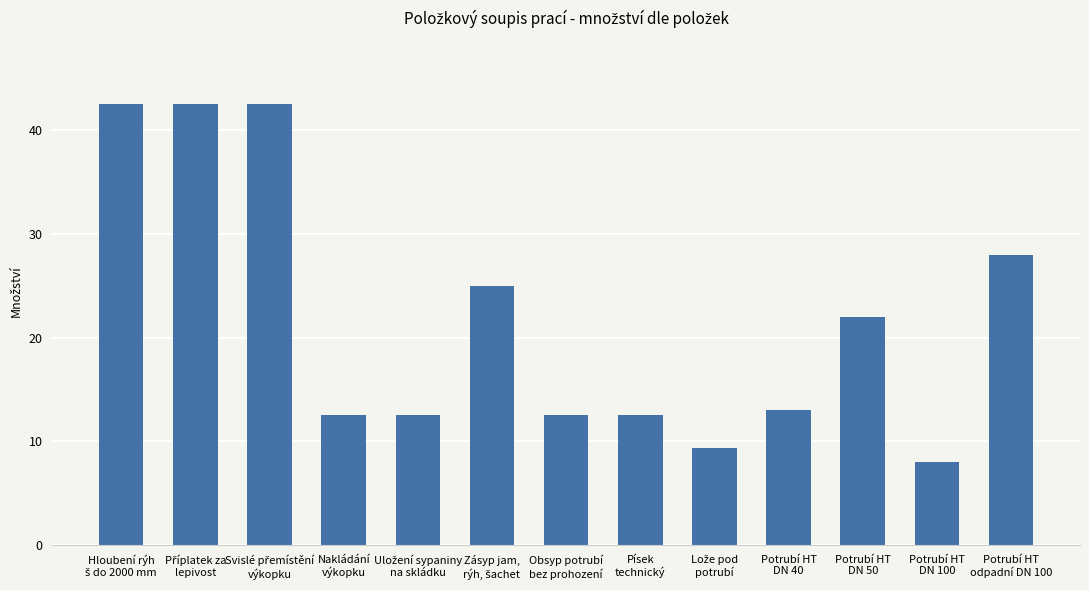

What is the value of the 2nd bar from the left?

42.5